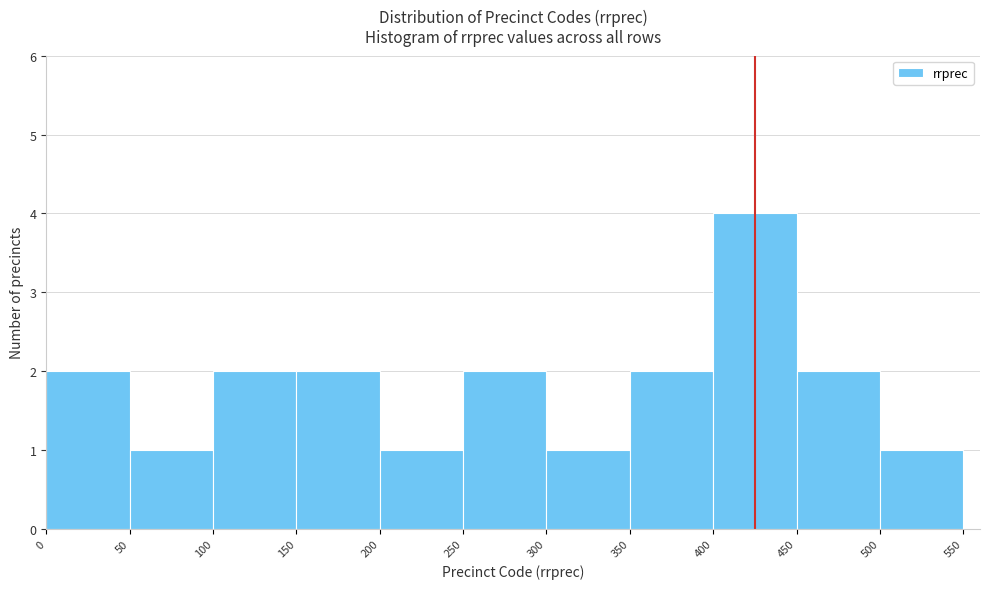

How tall is the bar that spans 400 to 450 on the x-axis? The values are not printed on the chart, so give them approximately, as read against the axis.

4